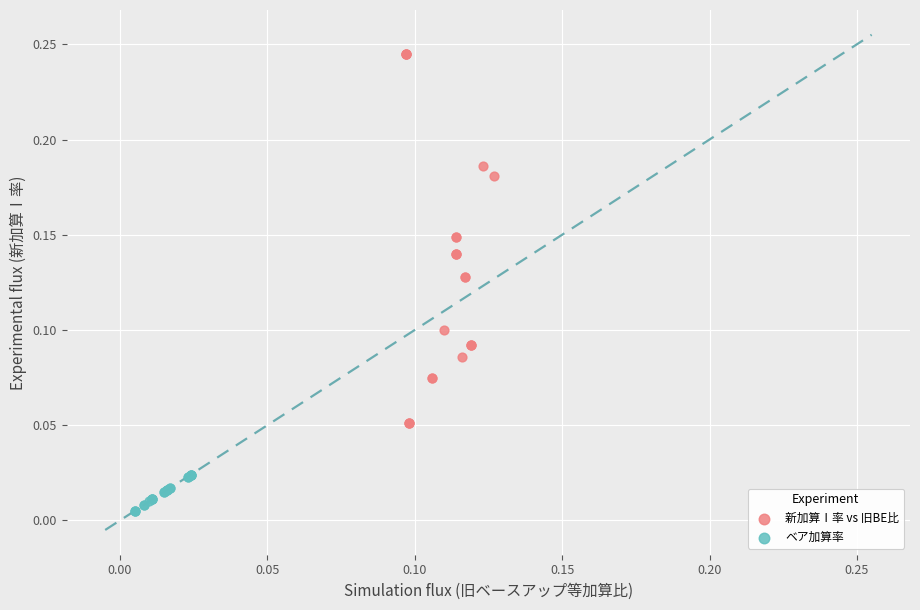

What are all the series names shown in the legend?

新加算Ⅰ率 vs 旧BE比, ベア加算率